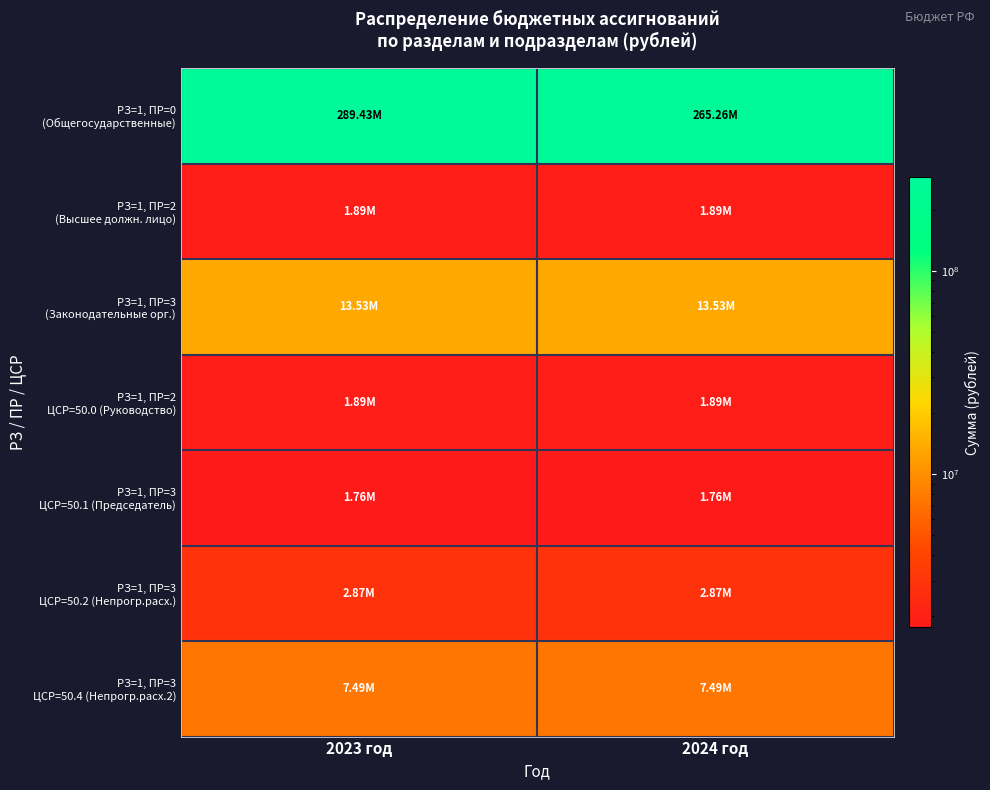

At which category is the sum across all series the highest?

2023 год